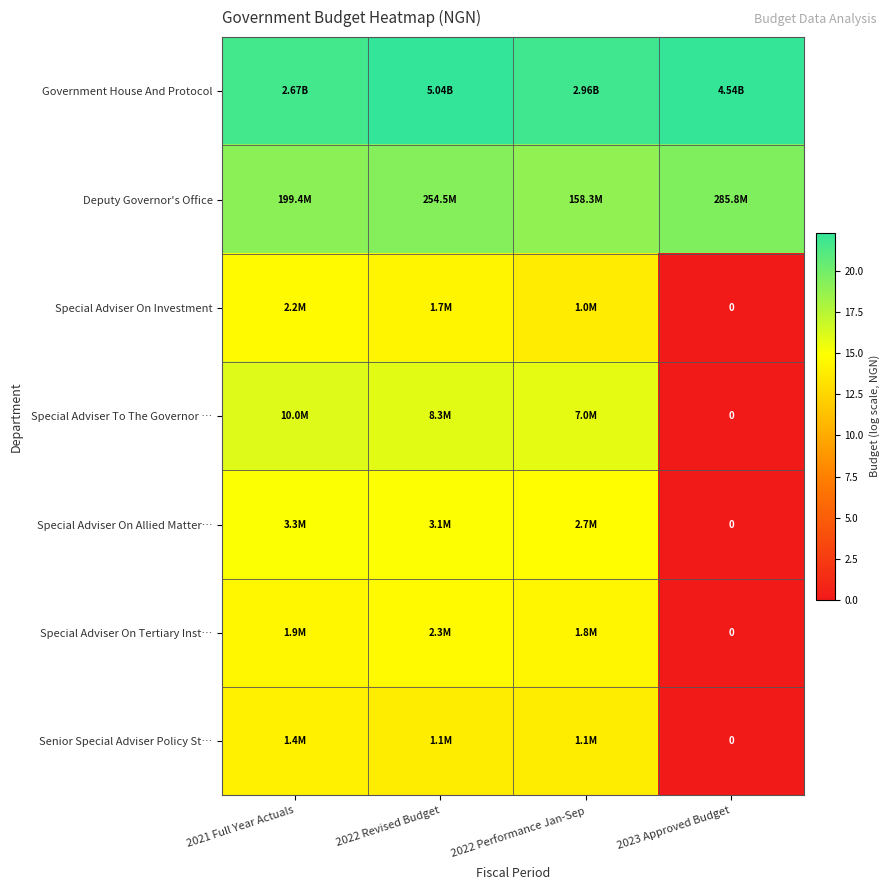

Is it true that Government House And Protocol equals 21.7 at 2021 Full Year Actuals?

True